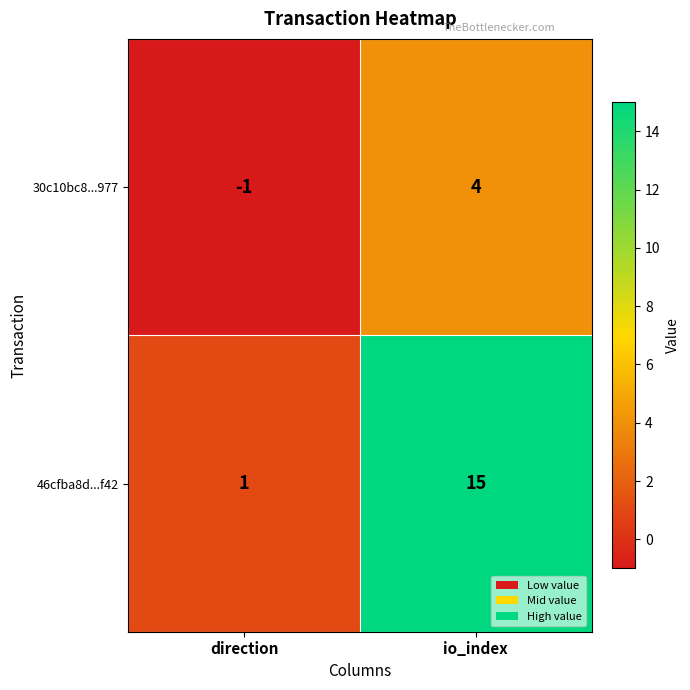

What is the greatest value displayed?

15